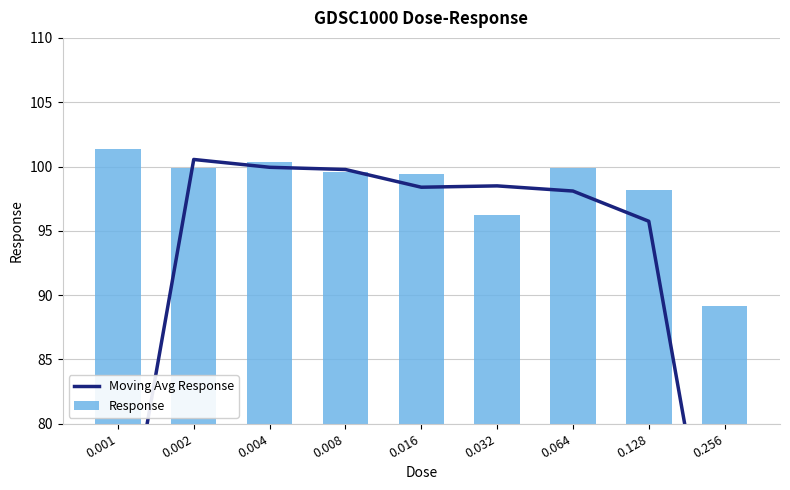

Are the bars horizontal?

No